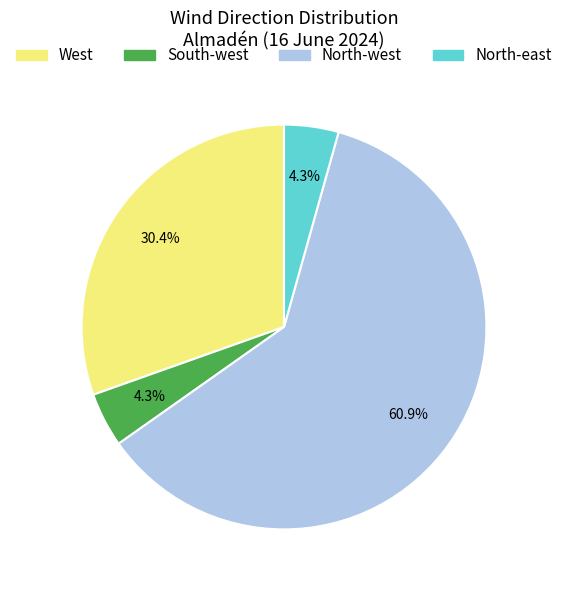

Which has a higher value, North-west or North-east?

North-west